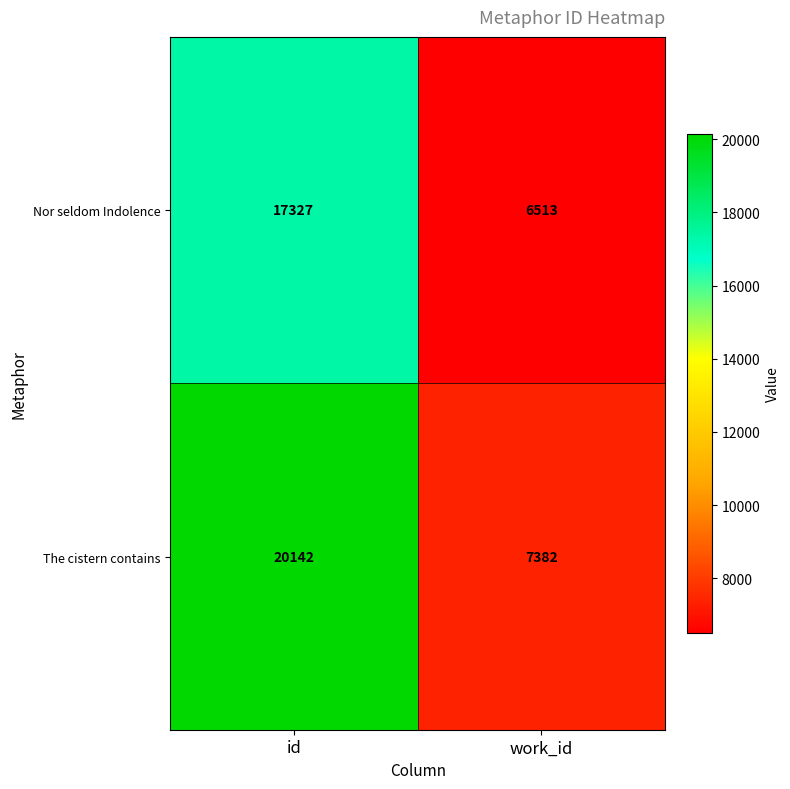

At which category does the chart reach its peak across all series?

id